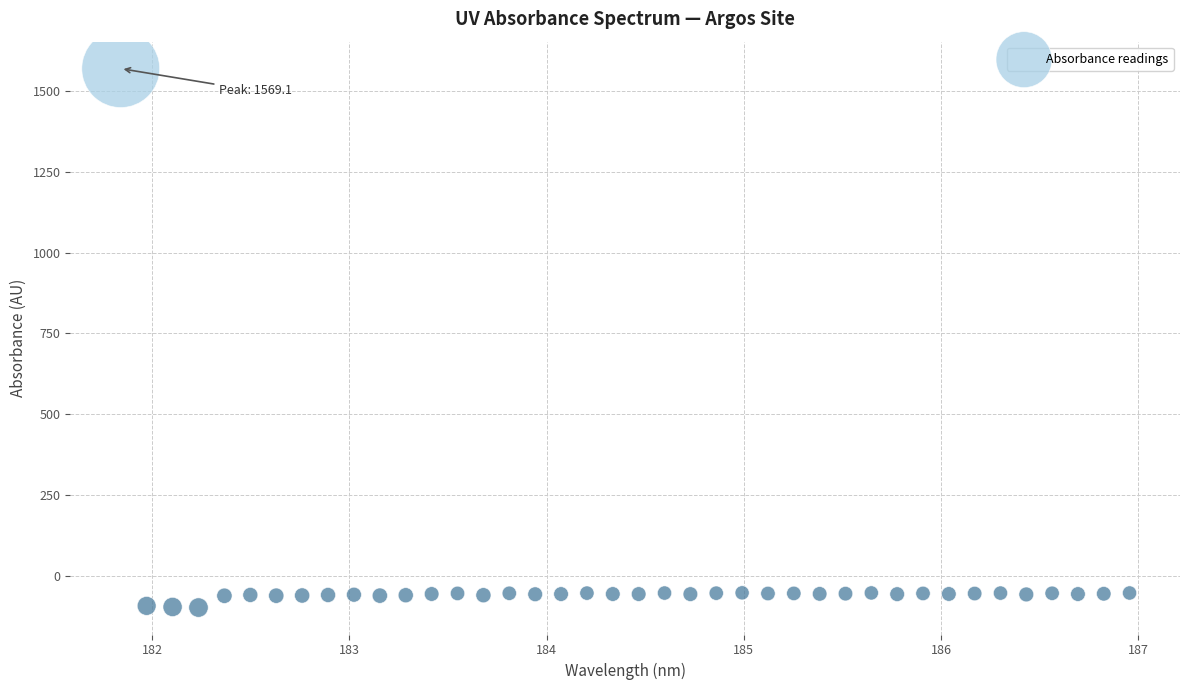

What is the range of X values (max minus min)?

5.1